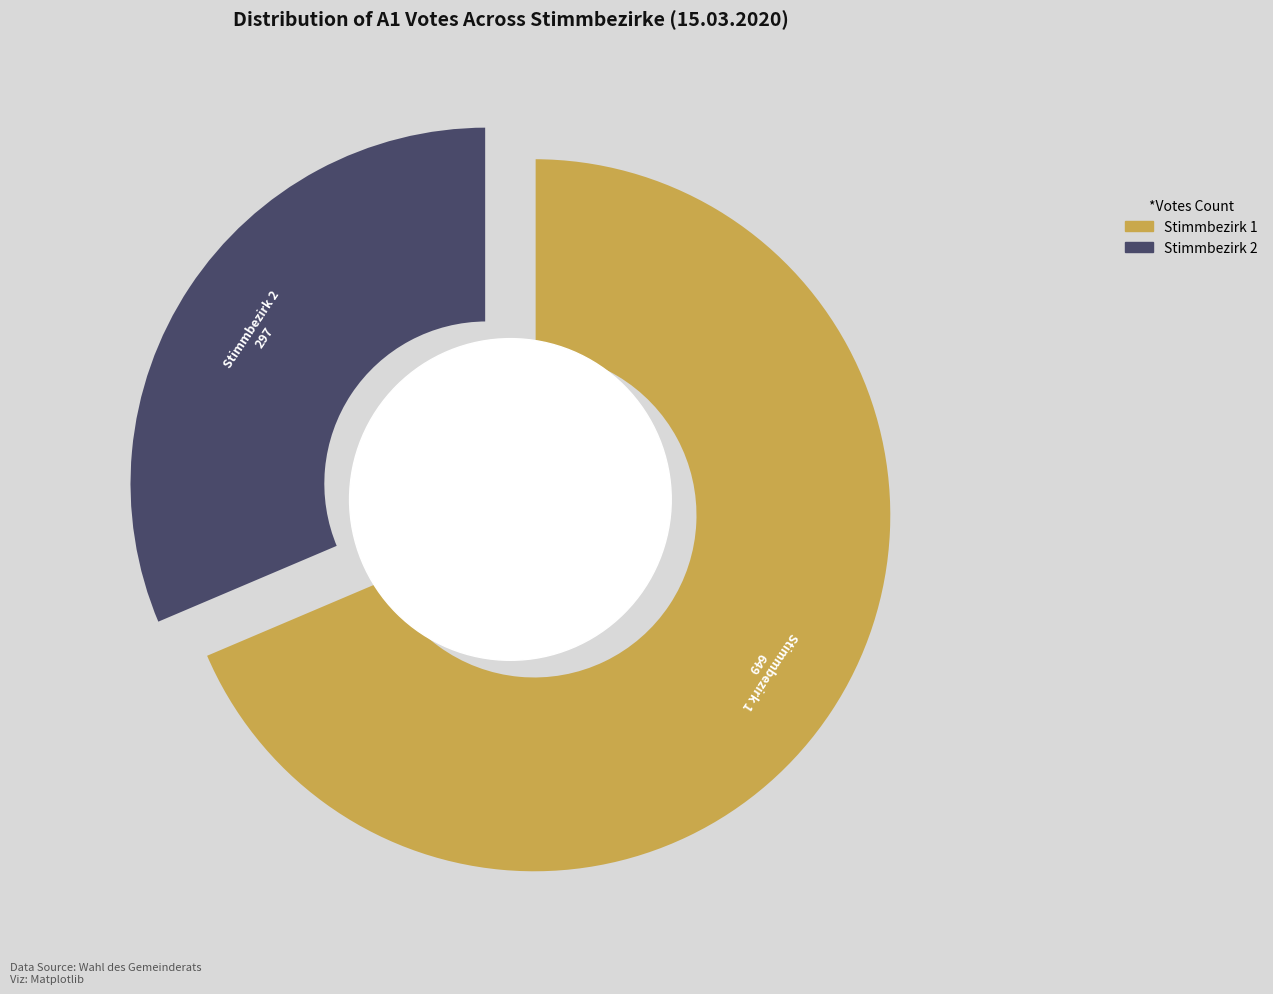

What percentage is the Stimmbezirk 1 slice, to the nearest percent?

69%